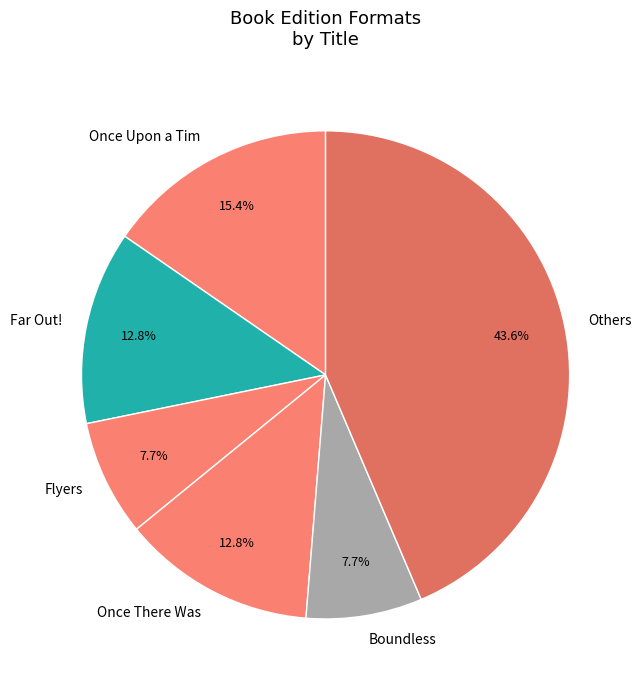

How much of the chart is everything except Far Out!?

87.2%